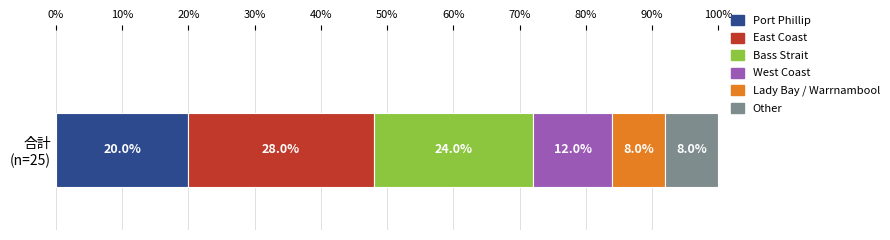

What is the minimum value for Port Phillip?

20